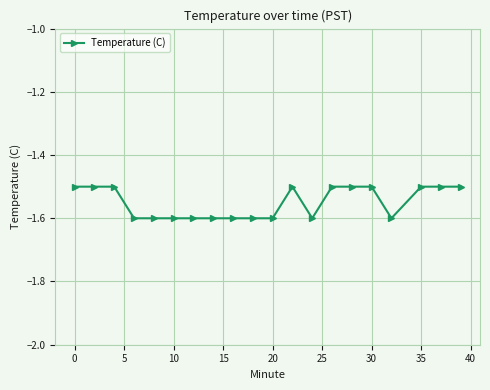

What is the sum of all values?

-31.0